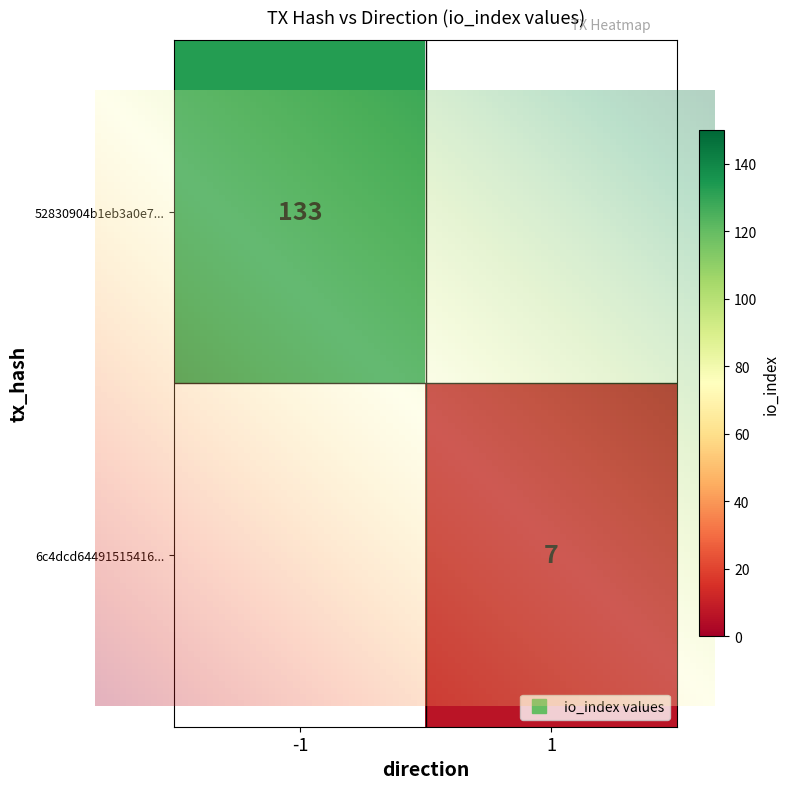

What is the total value across all series at io_index?

140